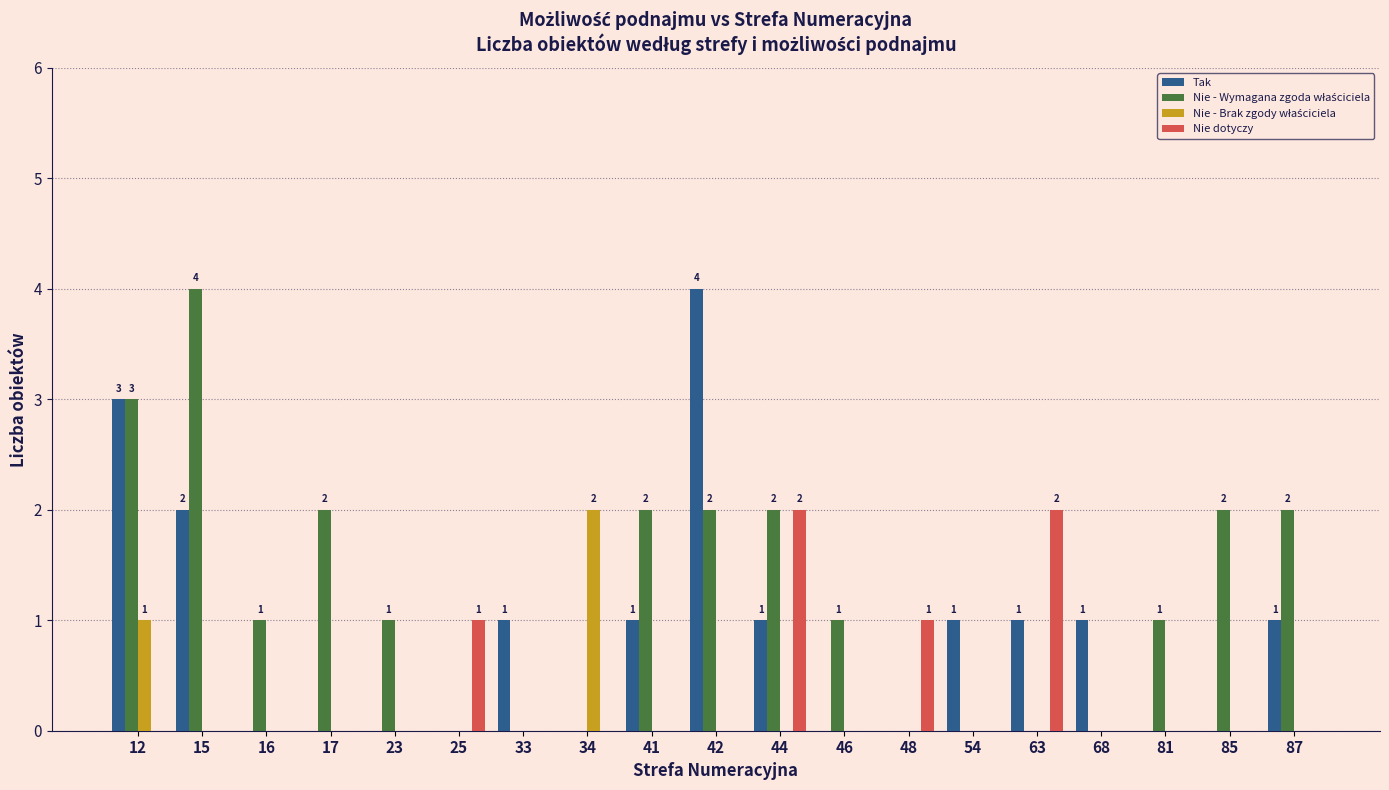

How many groups of bars are there?

19